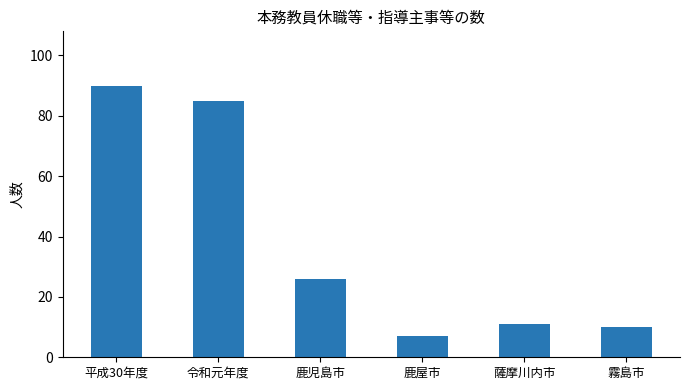

Where does the data first go above 26?

平成30年度